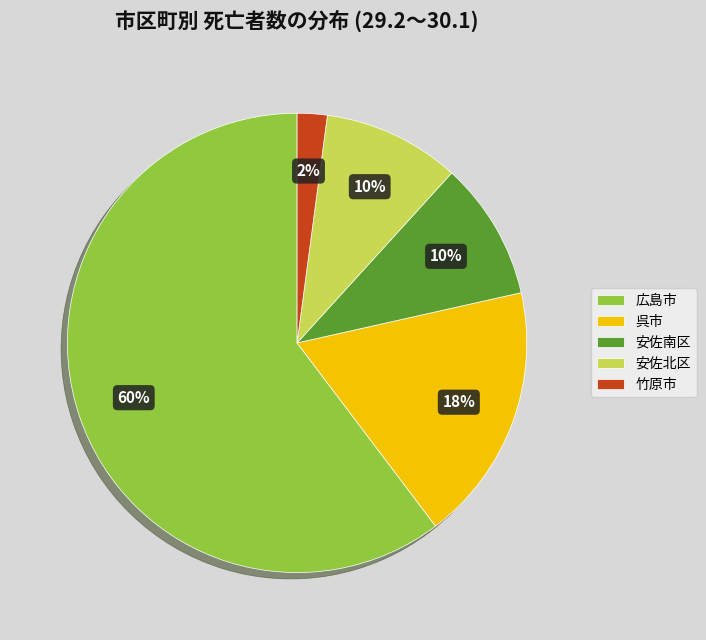

How many slices are in this pie chart?

5